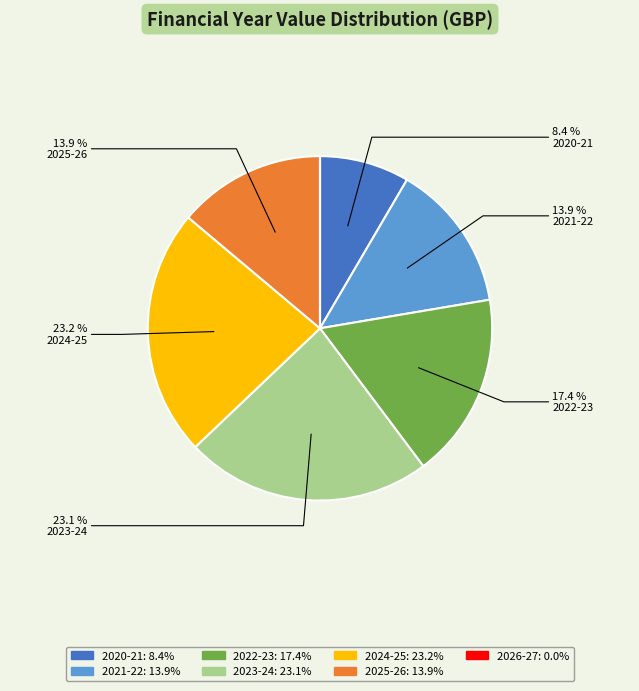

Does any single category account for the majority?

No